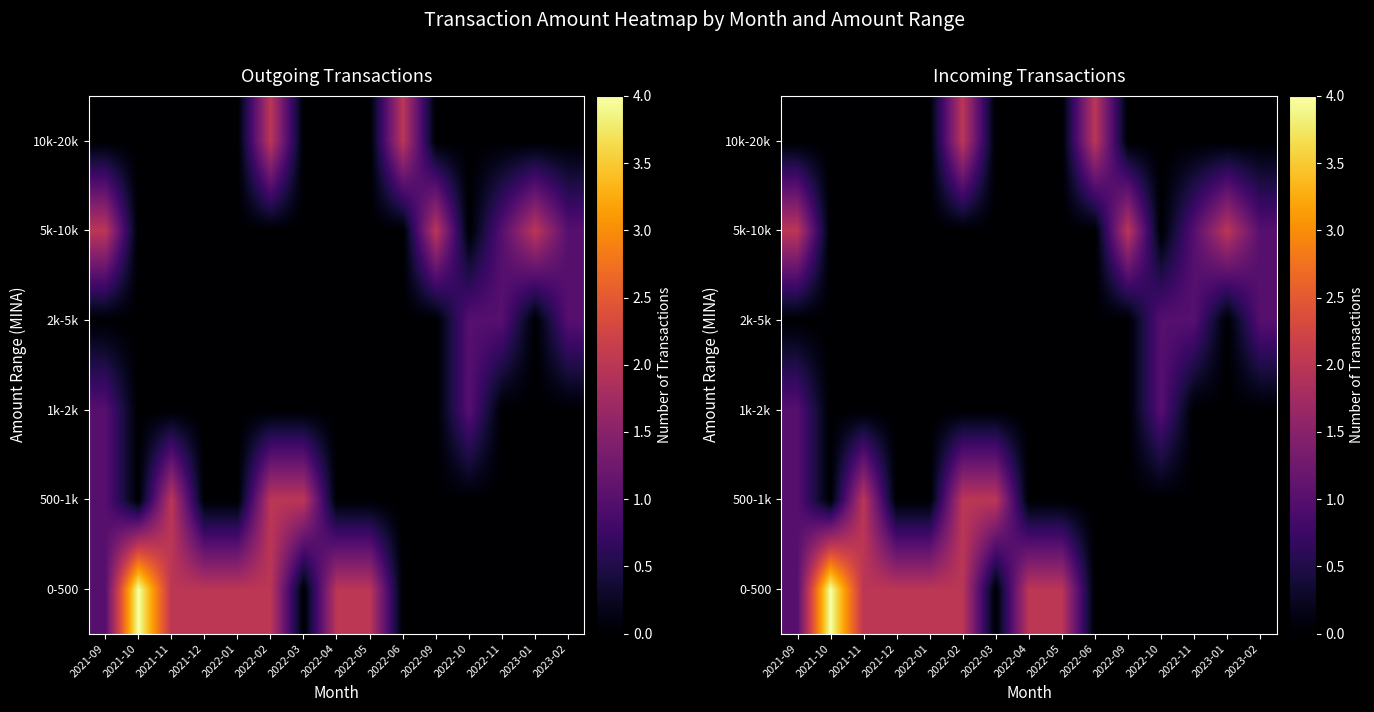

Which series has the largest range (max minus min)?

0-500